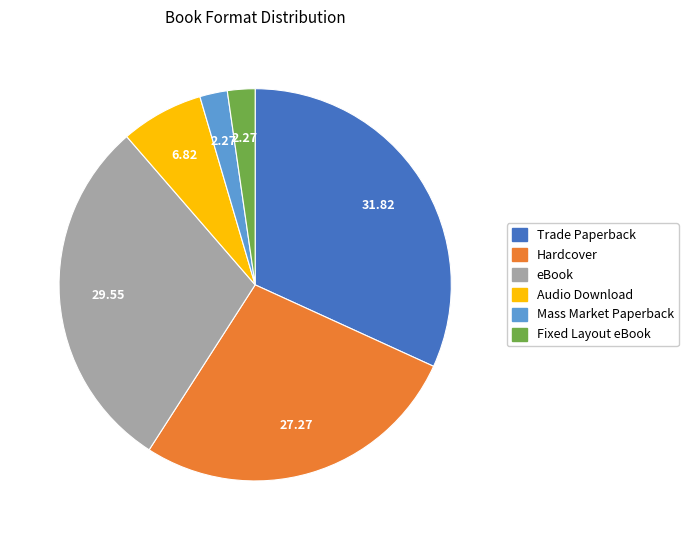

True or false: eBook accounts for 40% of the total.

False